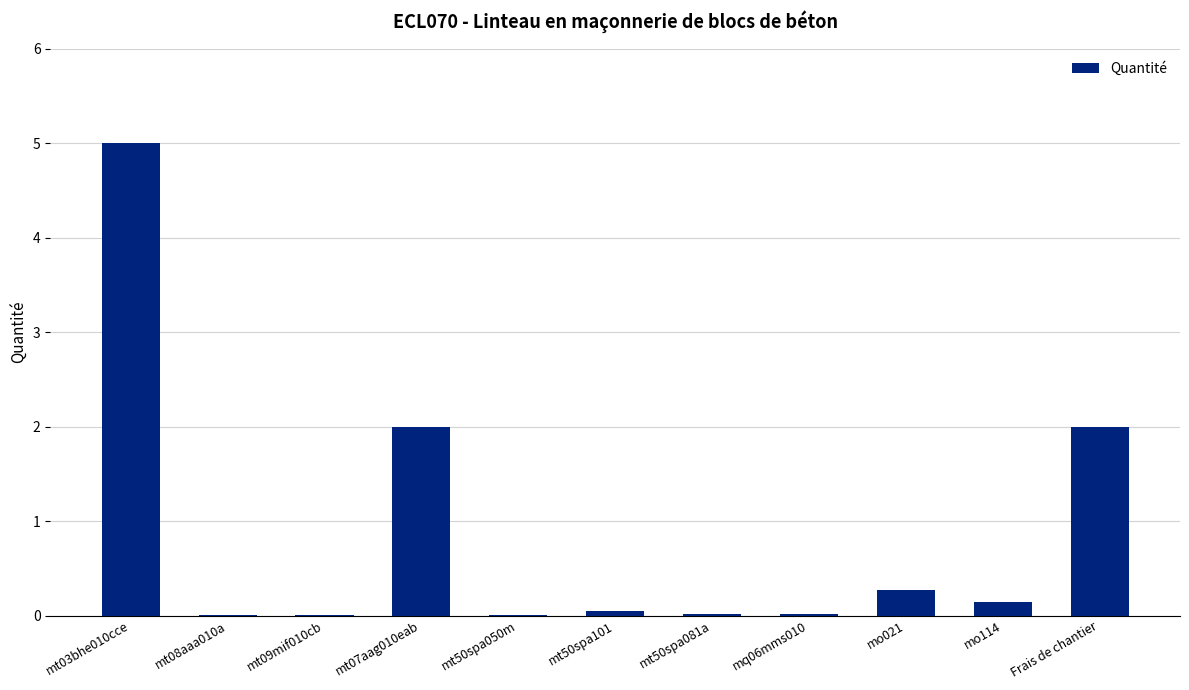

True or false: the data shows 0.0 at mt50spa050m.

True